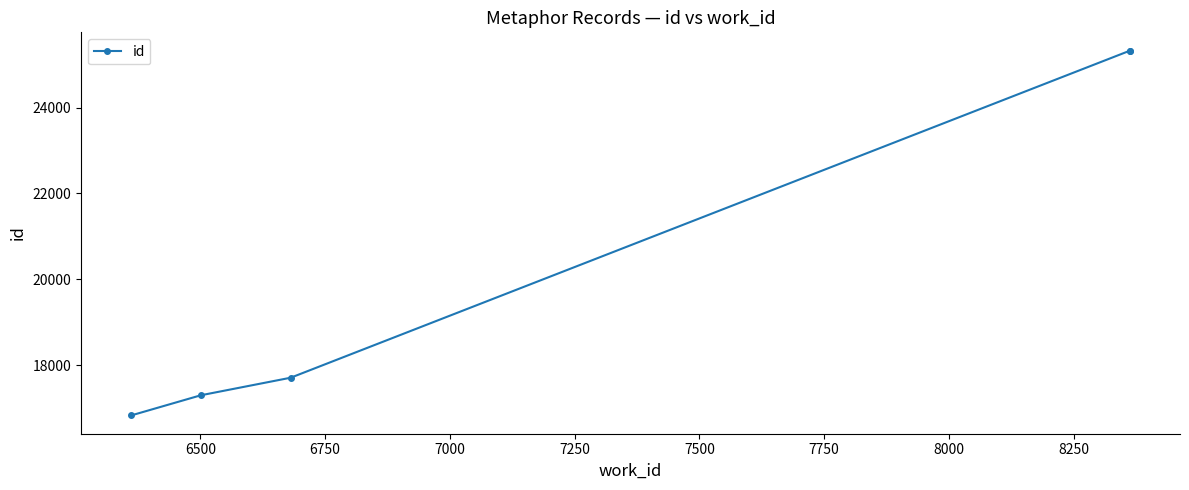

True or false: the data has more than 0 interior local peaks.

False